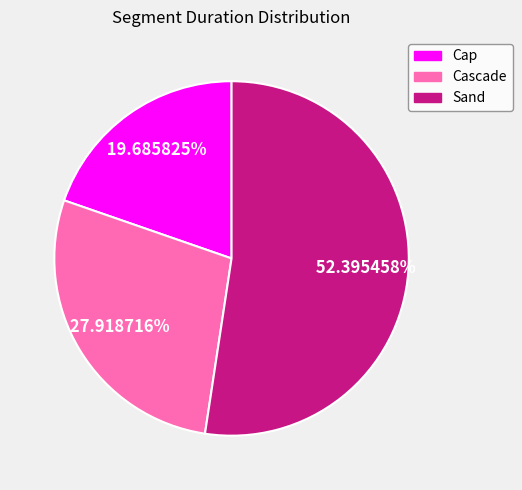

Which slice is the largest?

Sand